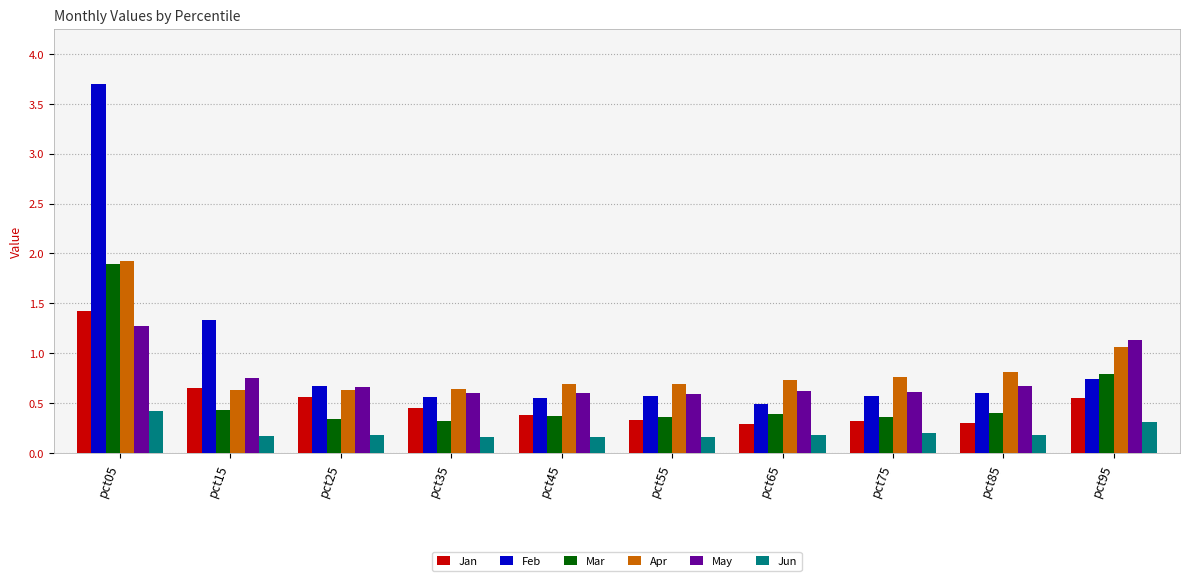

At which label does May reach its peak?

pct05